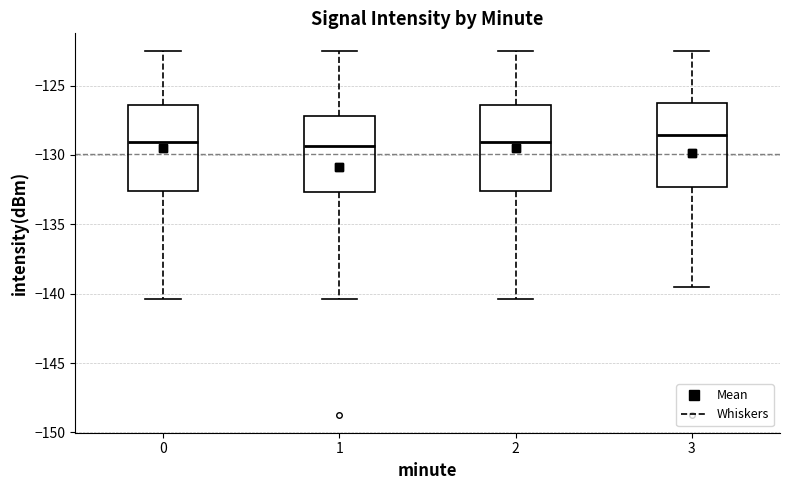

Where does the lower whisker of the box at x = 3 end on the y-axis? The values are not printed on the chart, so give them approximately, as read against the axis.

-139.5